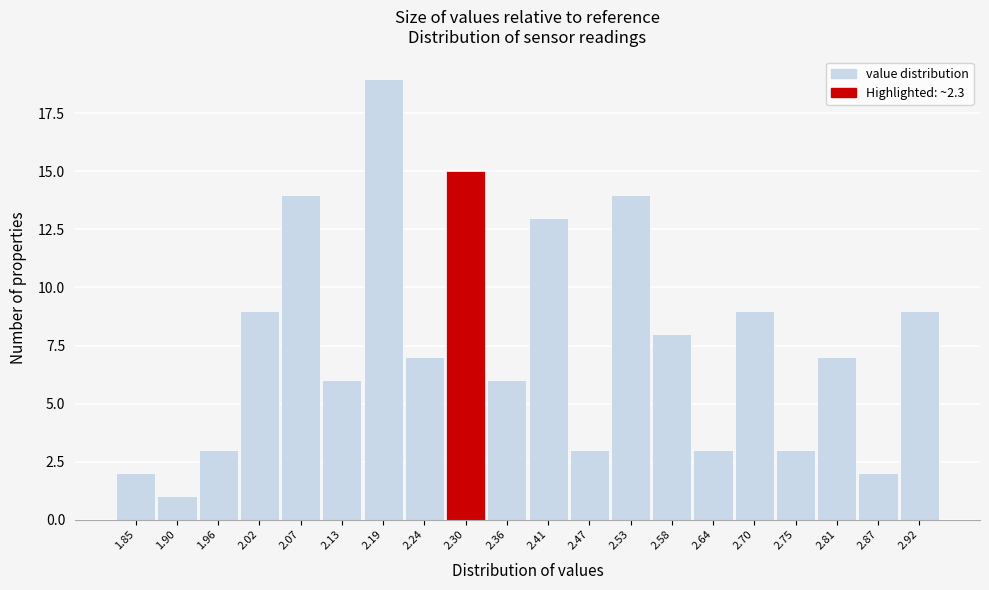

Which range on the x-axis has the tallest bar?

2.16 to 2.22